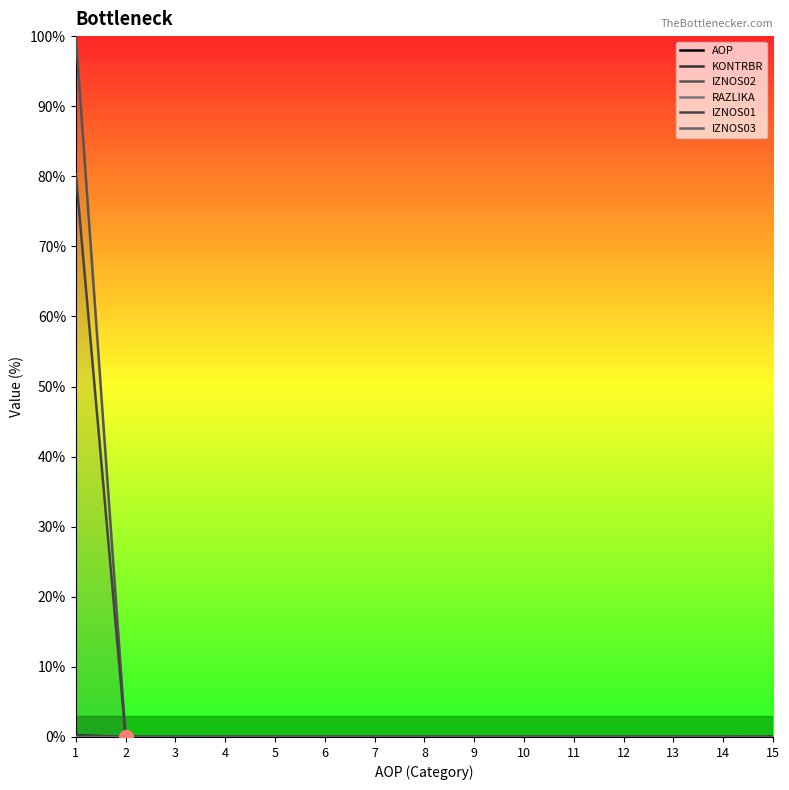

At which category is the sum across all series the highest?

1